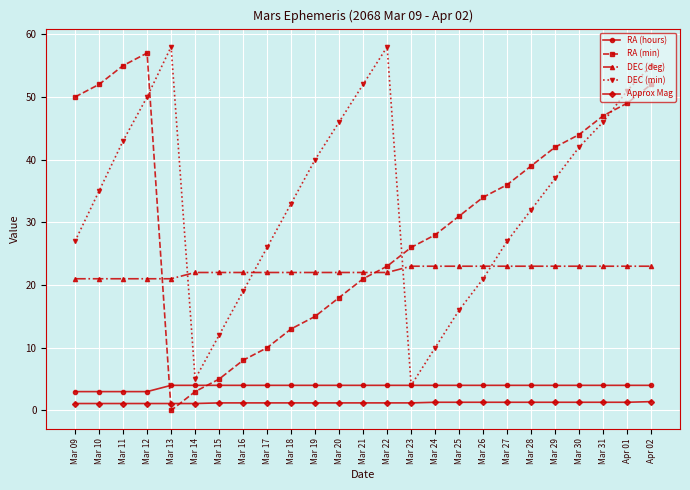

What is the total value across all series at Mar 31?

121.3